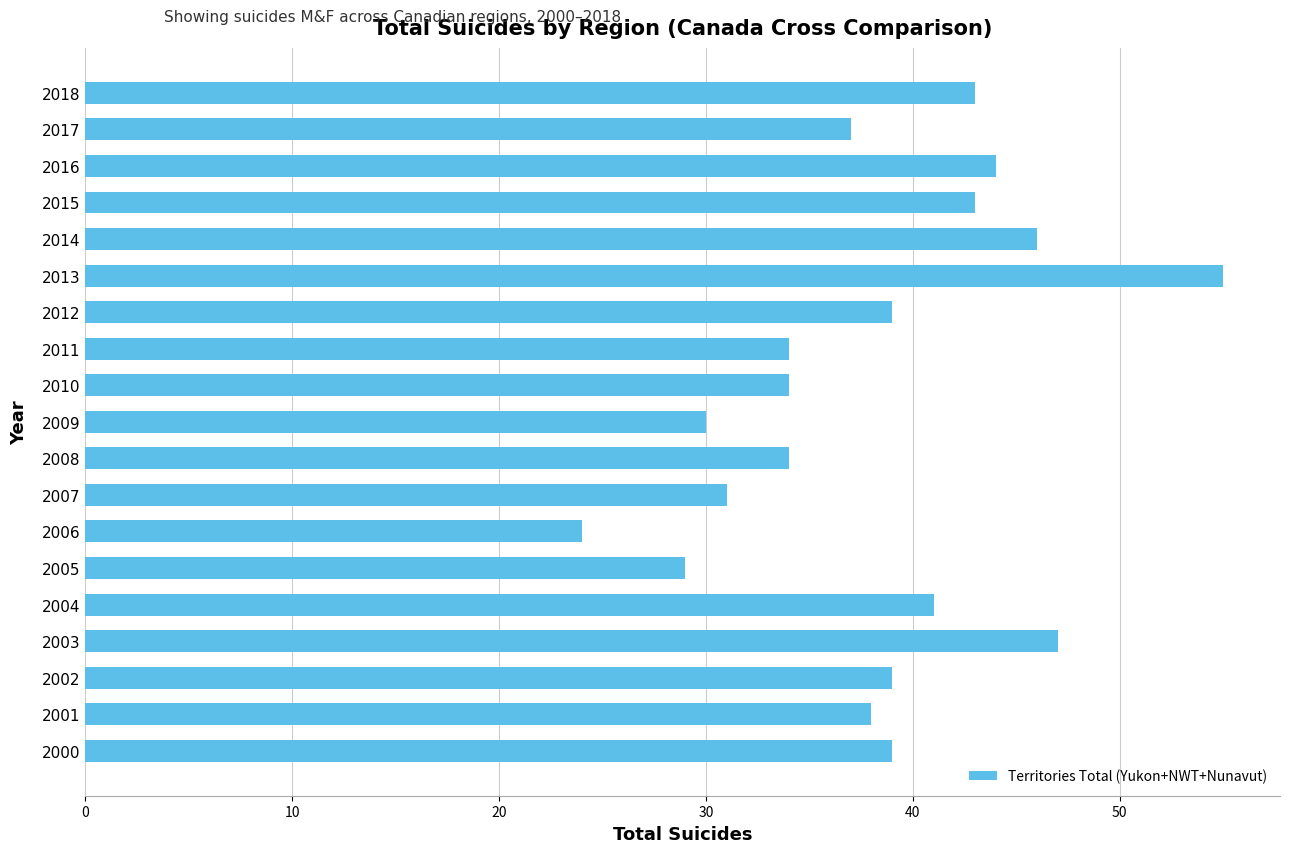

The value at 2003 is 47. True or false?

True